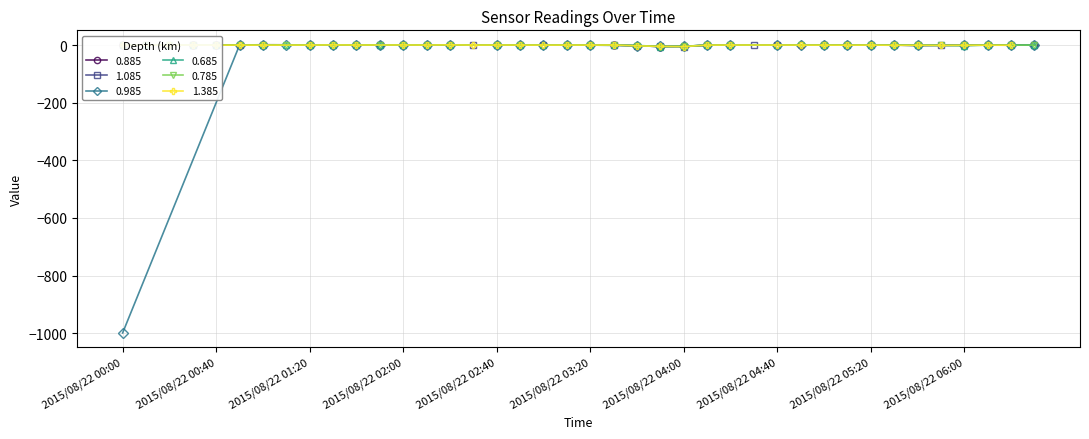

What value does the 0.685 series have at 2015/08/22 04:00?

-4.2